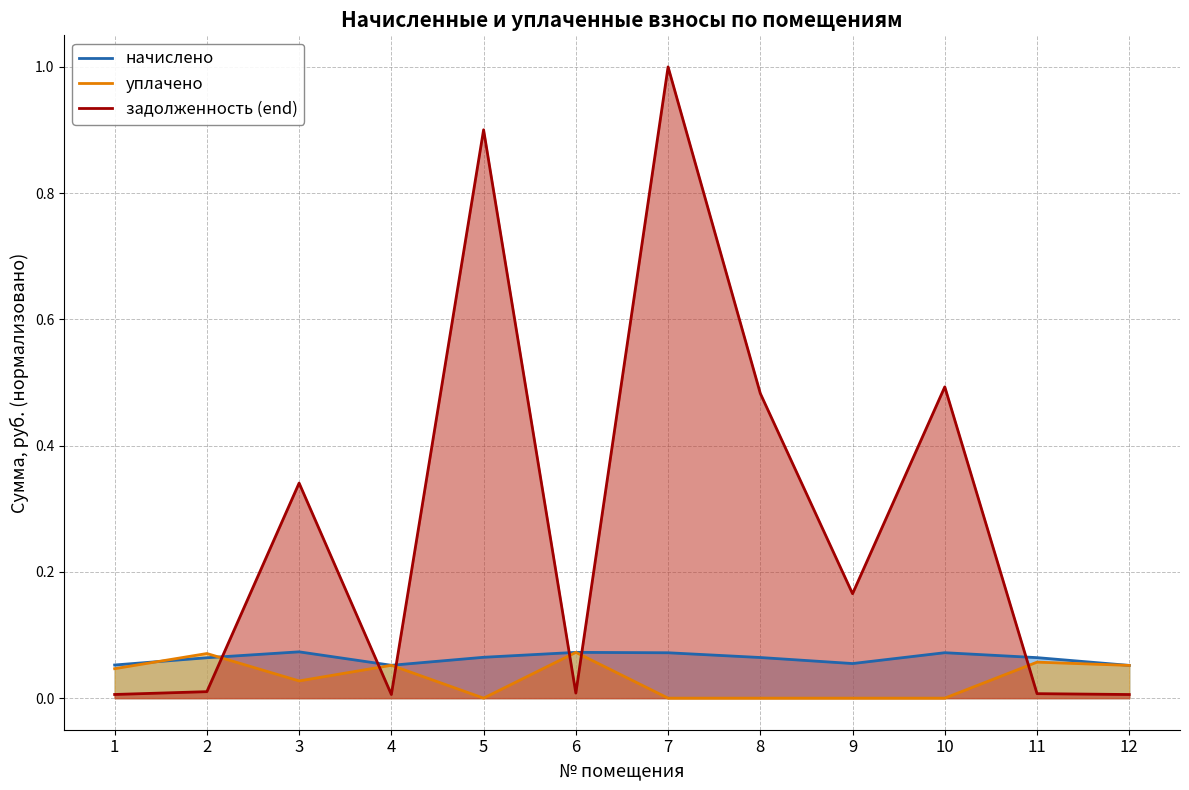

At which category is the sum across all series the highest?

7